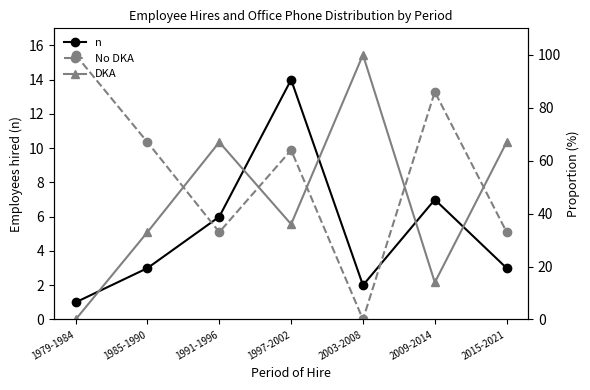

What is the highest value of the No DKA series?

100